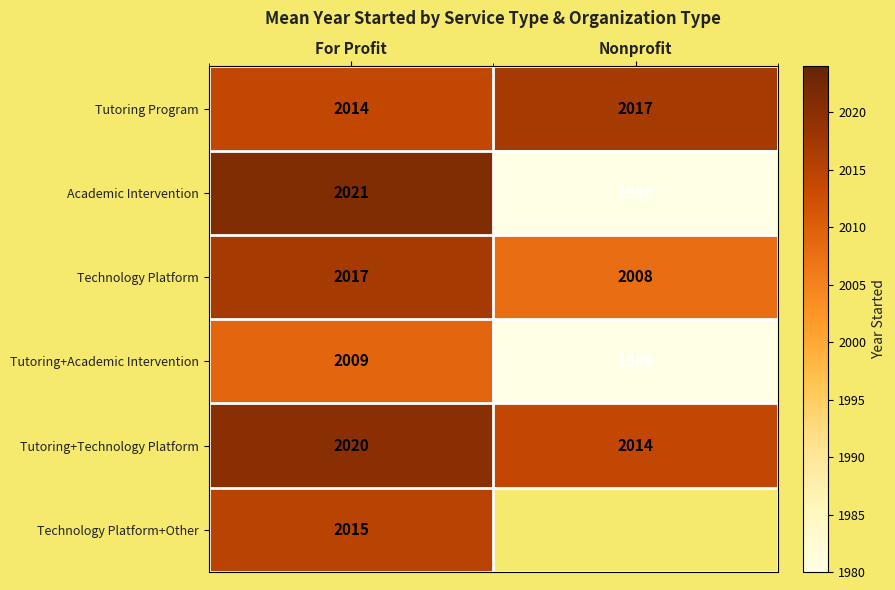

Is it true that Technology Platform equals 2008 at Nonprofit?

True